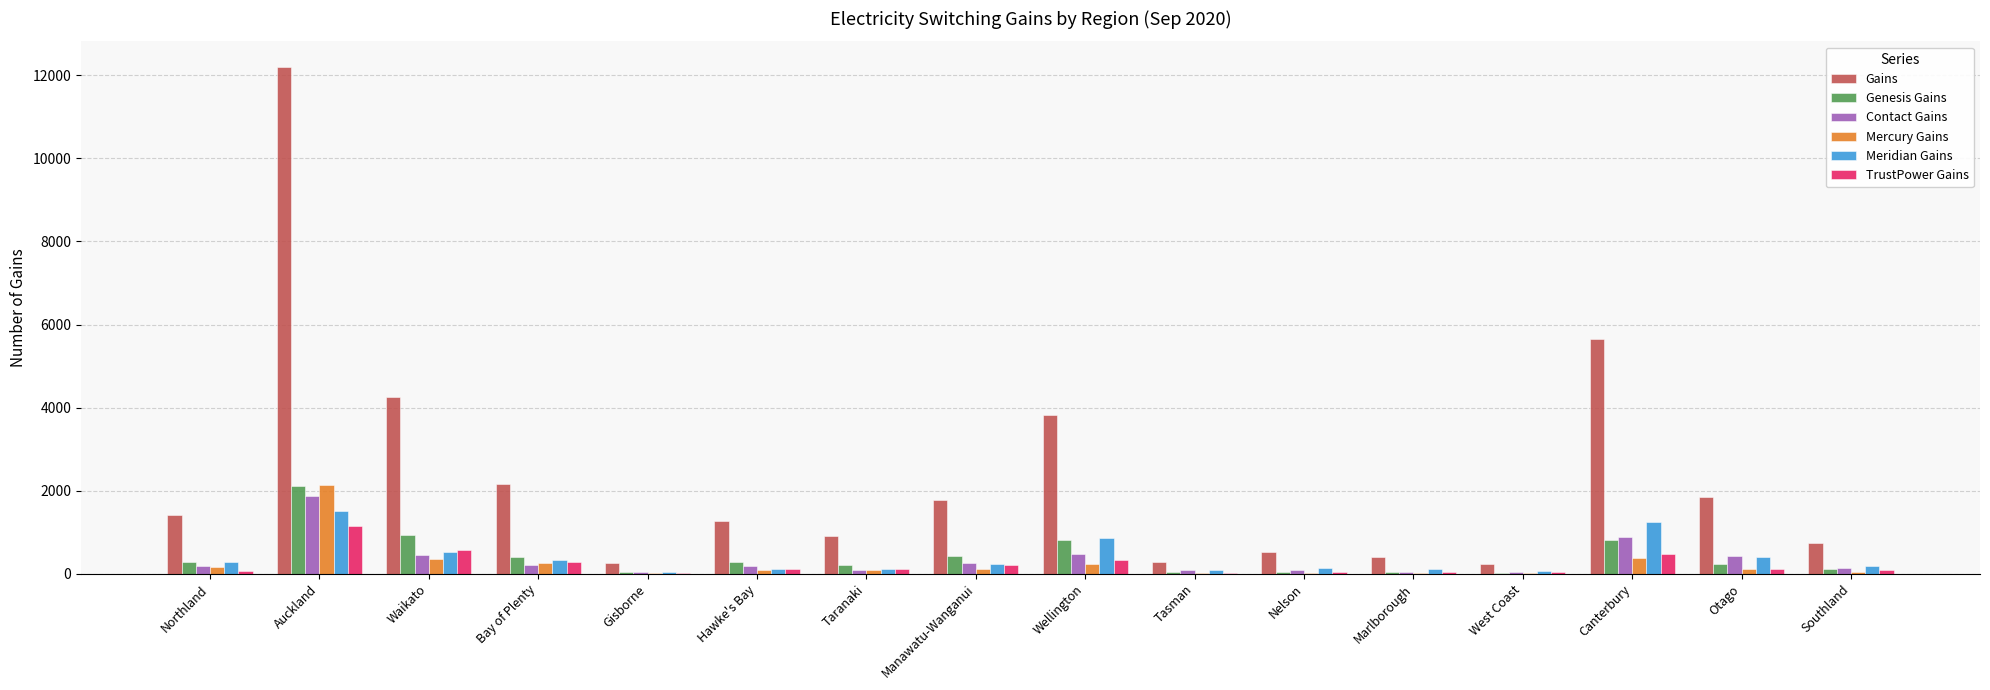

The Meridian Gains series shows 852 at Wellington. True or false?

True